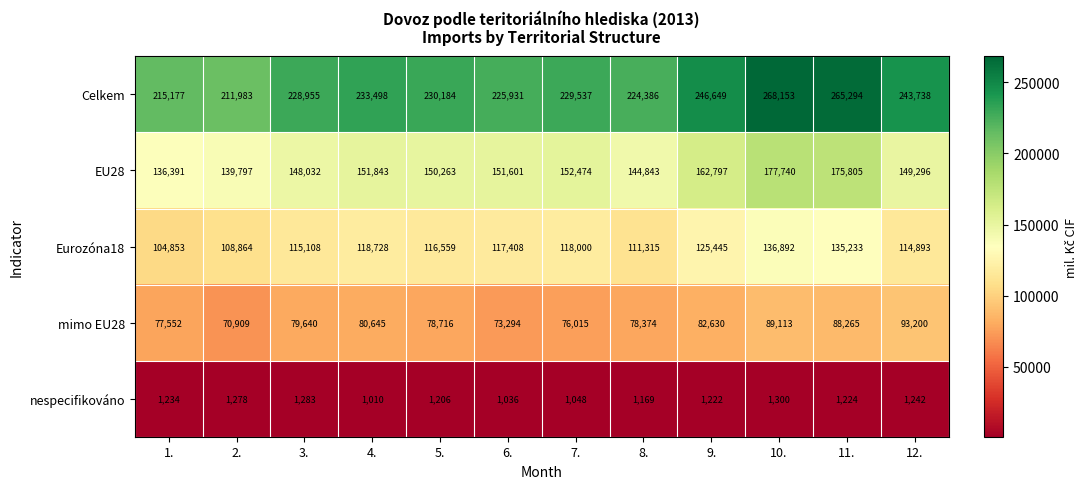

What value does the nespecifikováno series have at 4., to the nearest 10?

1010